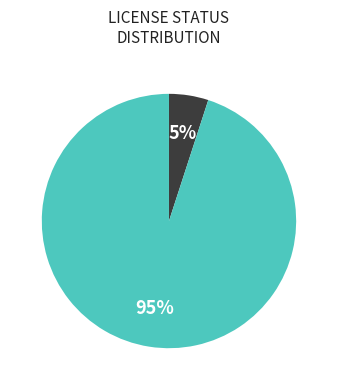

Is there any slice that represents more than half of the pie?

Yes